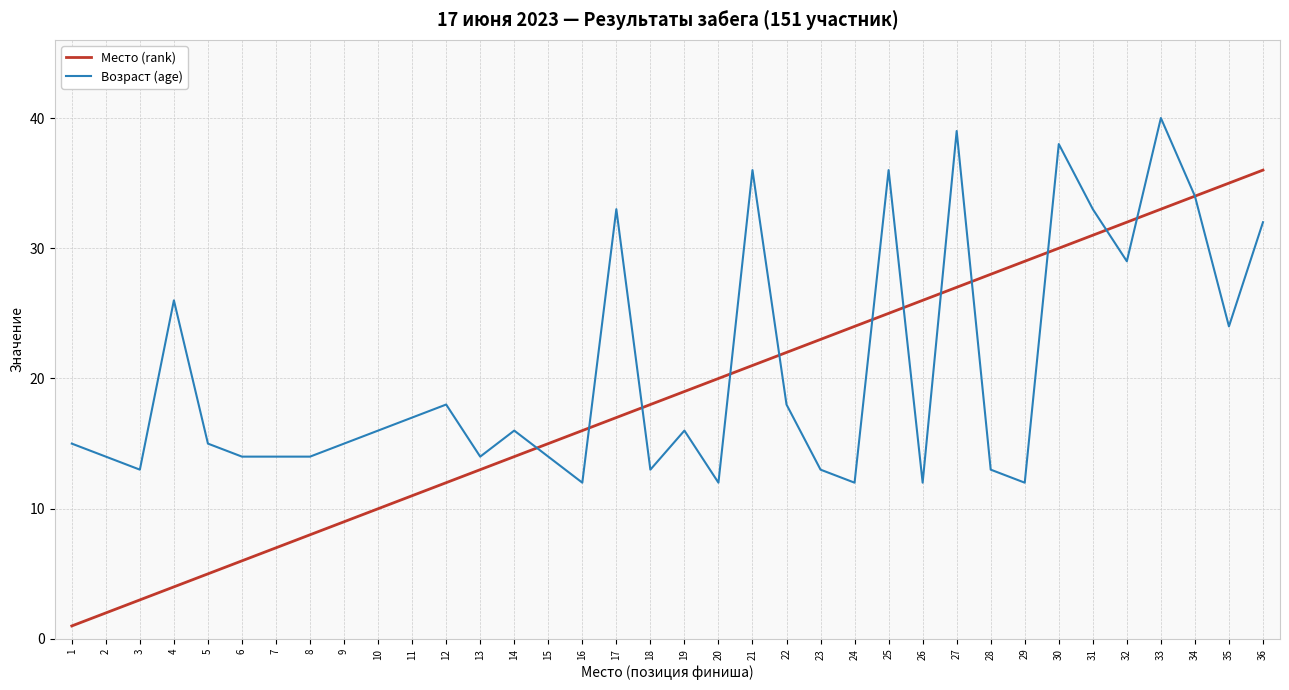

Which category has the highest value across all series?

33